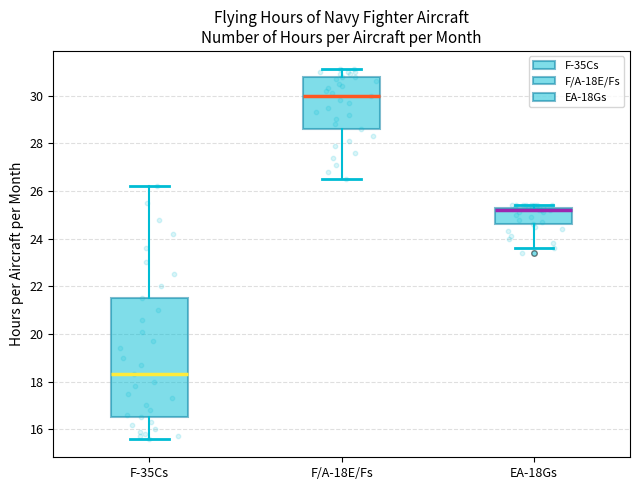

Which box's median line is the lowest?

F-35Cs